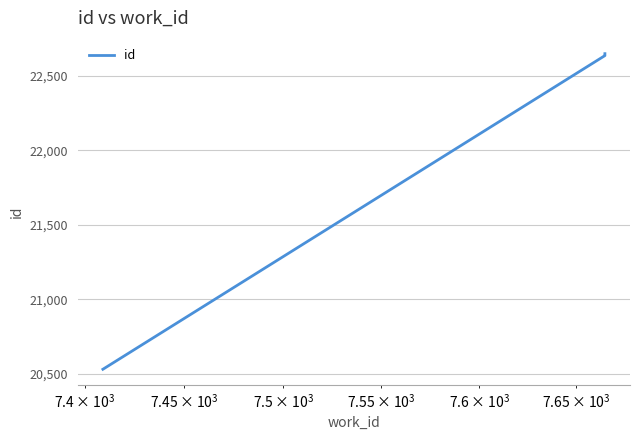

The value at 100,000 is 6501. True or false?

False